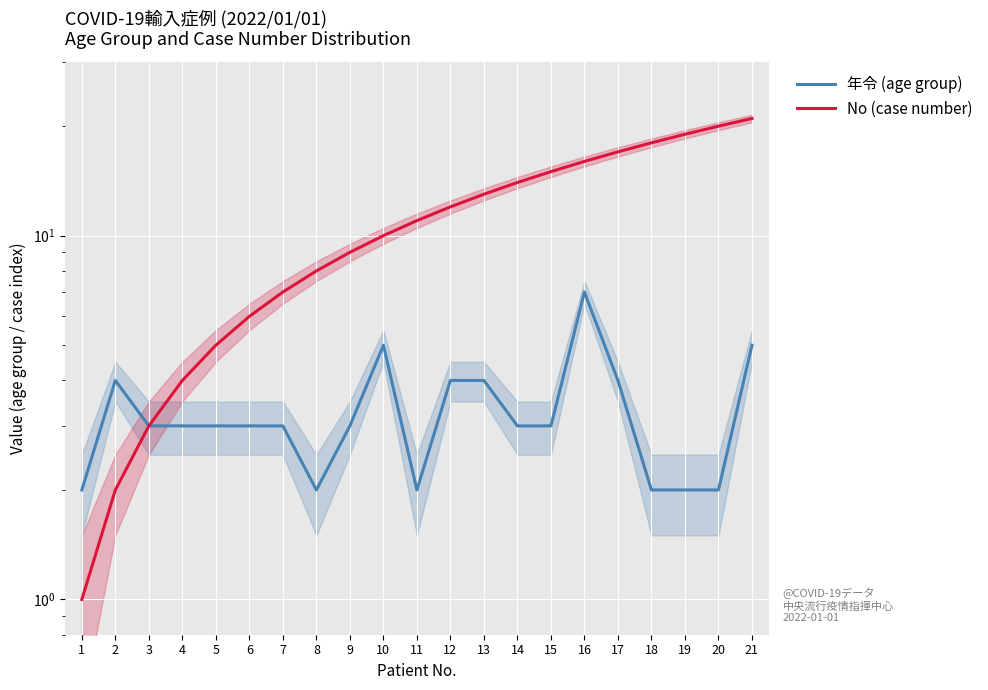

Reading right to left, what are all the values shown in this chart?

年令 (age group): 21=5	20=2	19=2	18=2	17=4	16=7	15=3	14=3	13=4	12=4	11=2	10=5	9=3	8=2	7=3	6=3	5=3	4=3	3=3	2=4	1=2
No (case number): 21=21	20=20	19=19	18=18	17=17	16=16	15=15	14=14	13=13	12=12	11=11	10=10	9=9	8=8	7=7	6=6	5=5	4=4	3=3	2=2	1=1